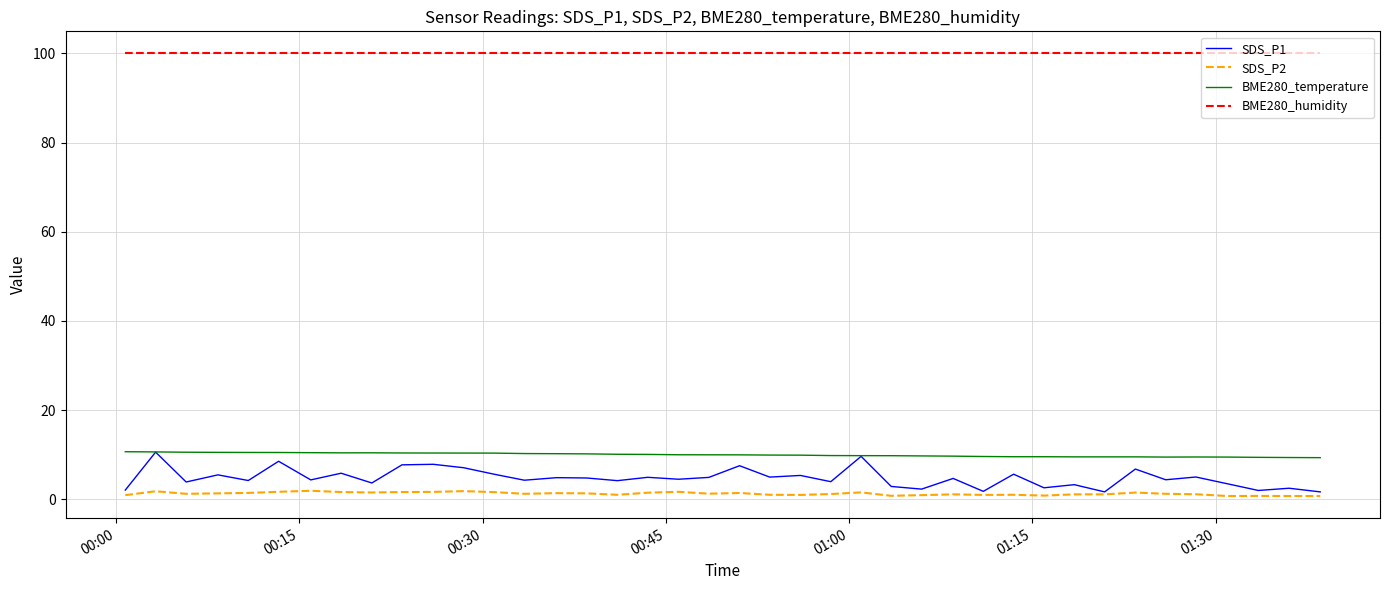

What is the minimum value for BME280_temperature?

9.3